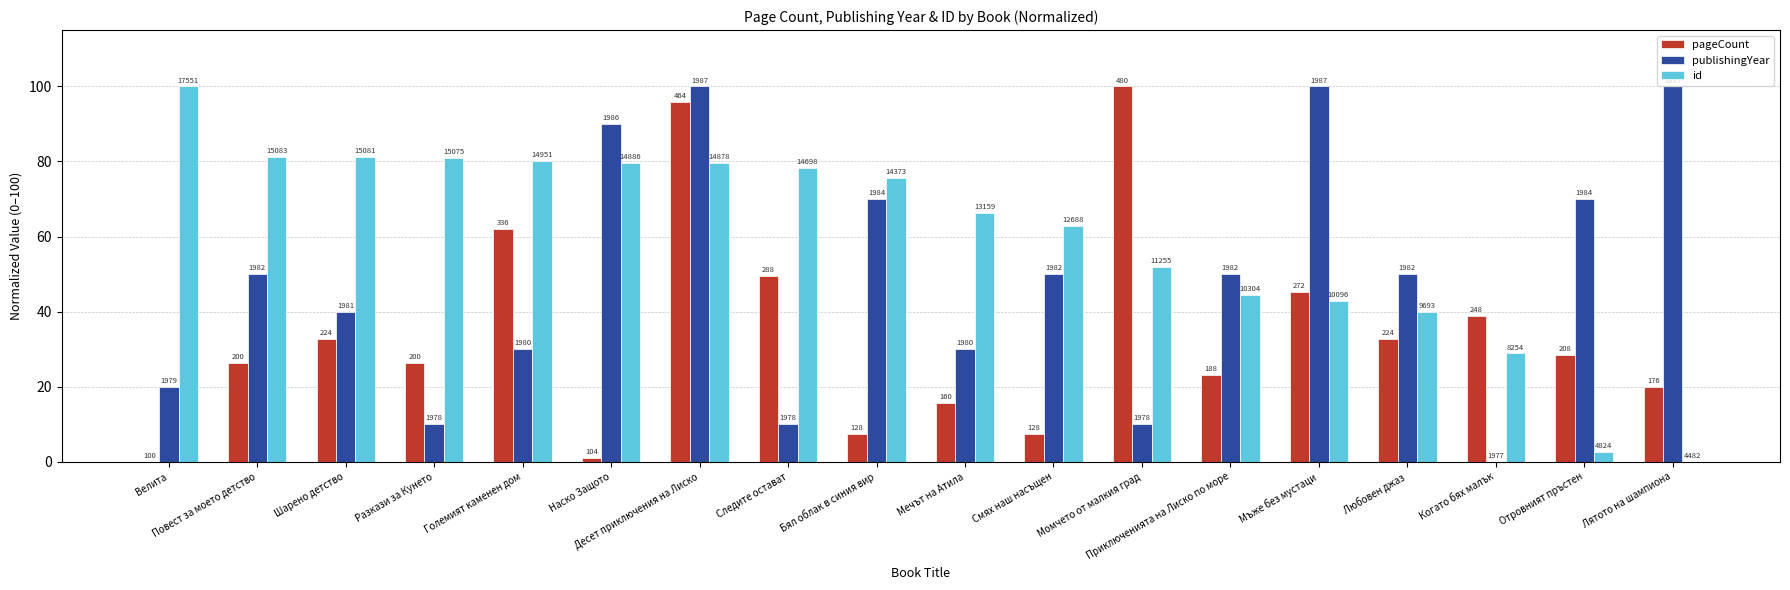

Does the chart contain stacked bars?

No